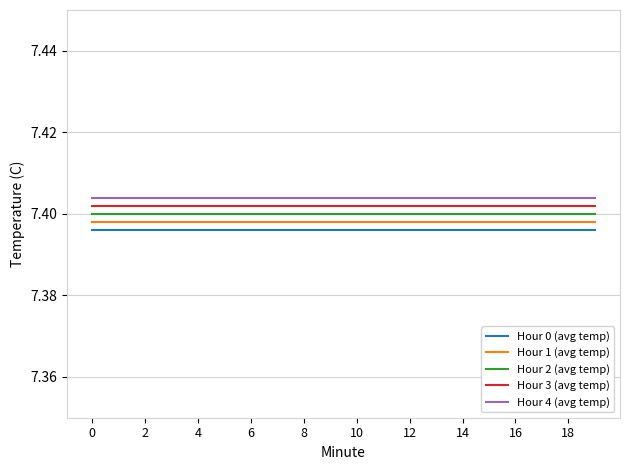

Which series has the largest total across all categories?

Hour 4 (avg temp)